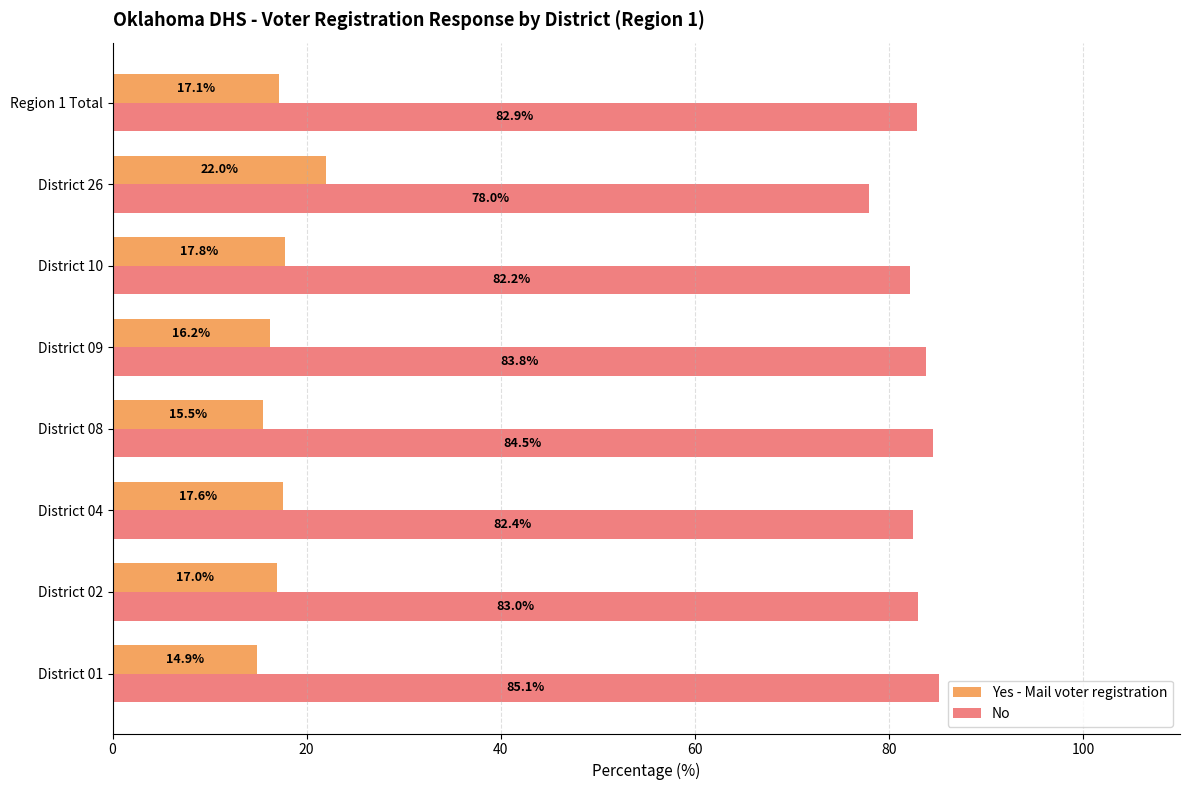

The value of Yes - Mail voter registration at District 02 is 17.0. True or false?

True